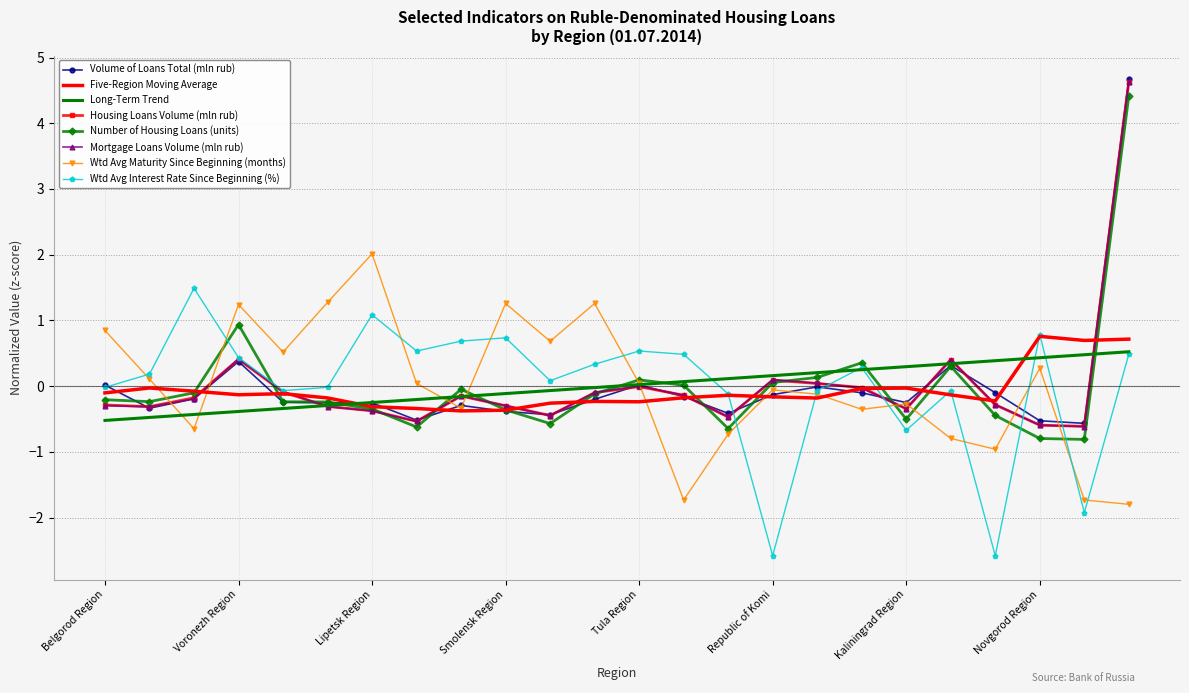

What is the maximum value shown in the chart?

4.7